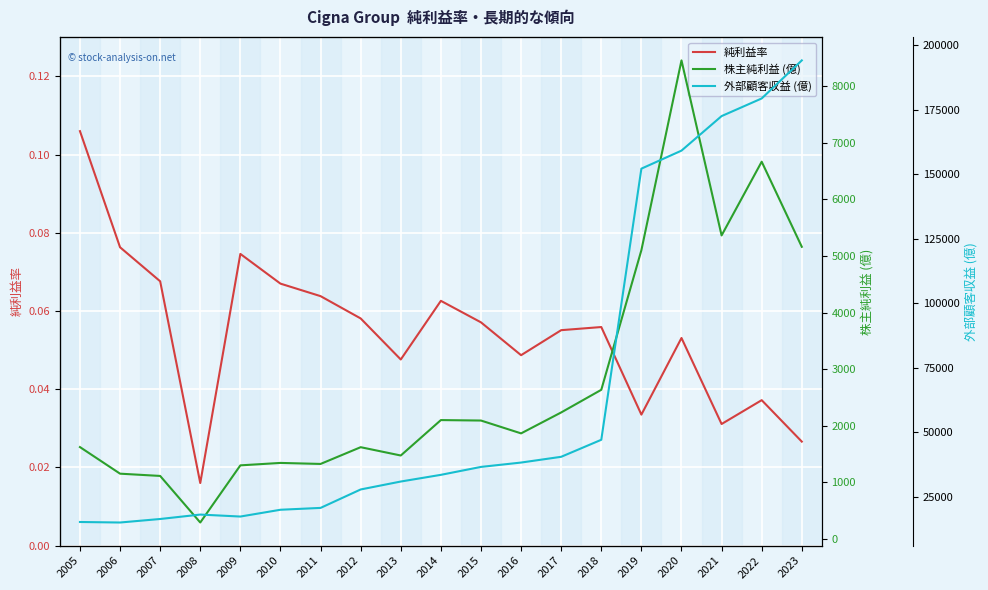

Which has a higher value, 2023 or 2014?

2014